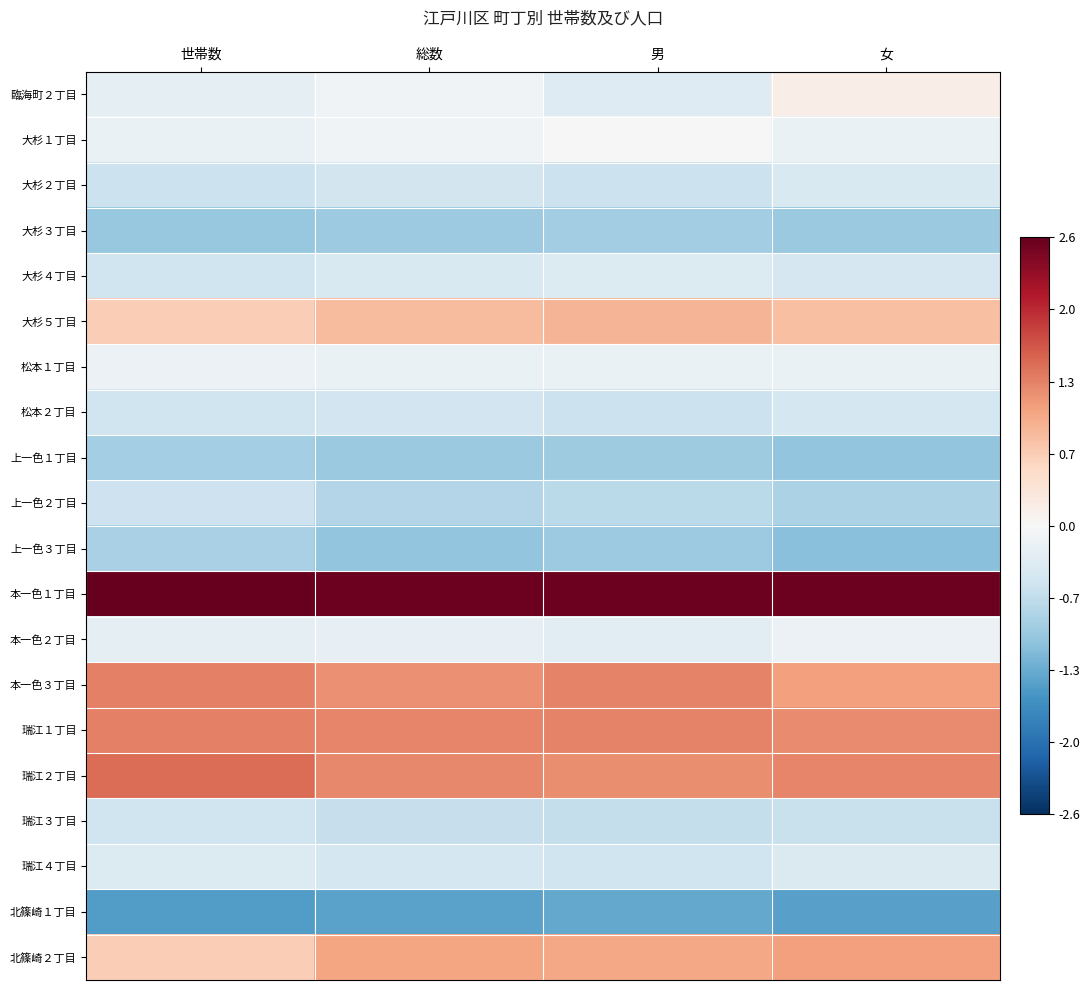

Reading left to right, list all the values displayed in this chart.

臨海町２丁目: 世帯数=-0.3	総数=-0.1	男=-0.3	女=0.2
大杉１丁目: 世帯数=-0.2	総数=-0.1	男=-0.0	女=-0.2
大杉２丁目: 世帯数=-0.6	総数=-0.5	男=-0.6	女=-0.4
大杉３丁目: 世帯数=-1.0	総数=-1.0	男=-0.9	女=-1.0
大杉４丁目: 世帯数=-0.5	総数=-0.4	男=-0.4	女=-0.4
大杉５丁目: 世帯数=0.7	総数=0.8	男=0.9	女=0.8
松本１丁目: 世帯数=-0.2	総数=-0.2	男=-0.2	女=-0.2
松本２丁目: 世帯数=-0.5	総数=-0.5	男=-0.6	女=-0.5
上一色１丁目: 世帯数=-0.9	総数=-1.0	男=-0.9	女=-1.0
上一色２丁目: 世帯数=-0.5	総数=-0.8	男=-0.7	女=-0.8
上一色３丁目: 世帯数=-0.8	総数=-1.0	男=-1.0	女=-1.1
本一色１丁目: 世帯数=2.6	総数=2.6	男=2.6	女=2.6
本一色２丁目: 世帯数=-0.2	総数=-0.2	男=-0.3	女=-0.2
本一色３丁目: 世帯数=1.3	総数=1.2	男=1.3	女=1.1
瑞江１丁目: 世帯数=1.3	総数=1.3	男=1.3	女=1.2
瑞江２丁目: 世帯数=1.5	総数=1.3	男=1.2	女=1.3
瑞江３丁目: 世帯数=-0.5	総数=-0.6	男=-0.6	女=-0.6
瑞江４丁目: 世帯数=-0.4	総数=-0.5	男=-0.5	女=-0.4
北篠崎１丁目: 世帯数=-1.5	総数=-1.4	男=-1.4	女=-1.4
北篠崎２丁目: 世帯数=0.7	総数=1.0	男=1.0	女=1.1